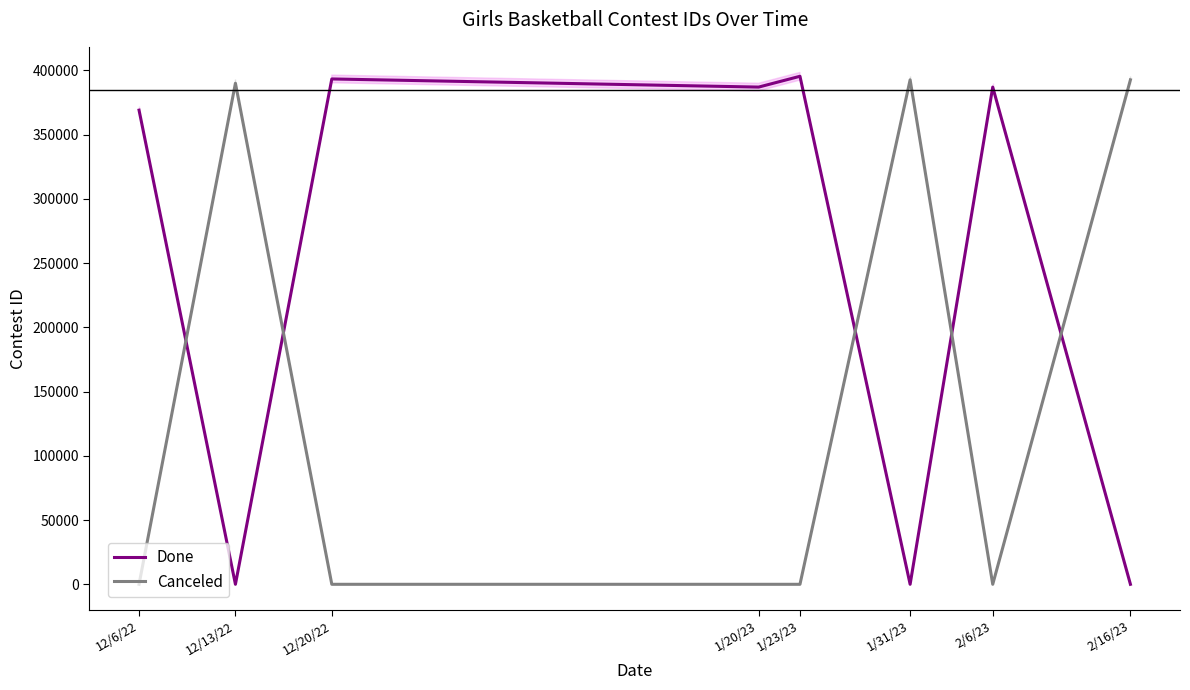

What is the difference between the maximum and minimum values in the Done series?

395483